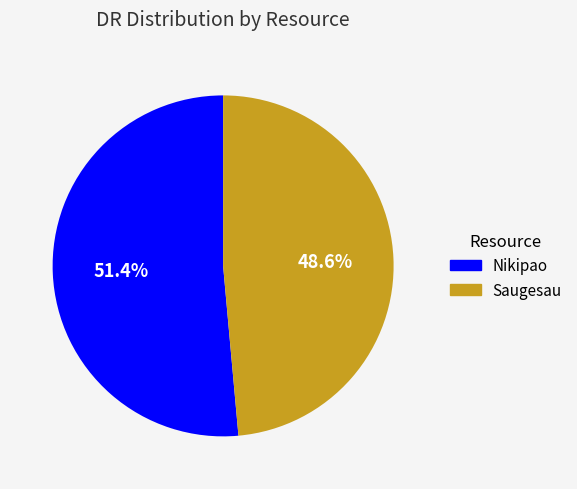

Rank the categories by value from highest to lowest.

Nikipao, Saugesau